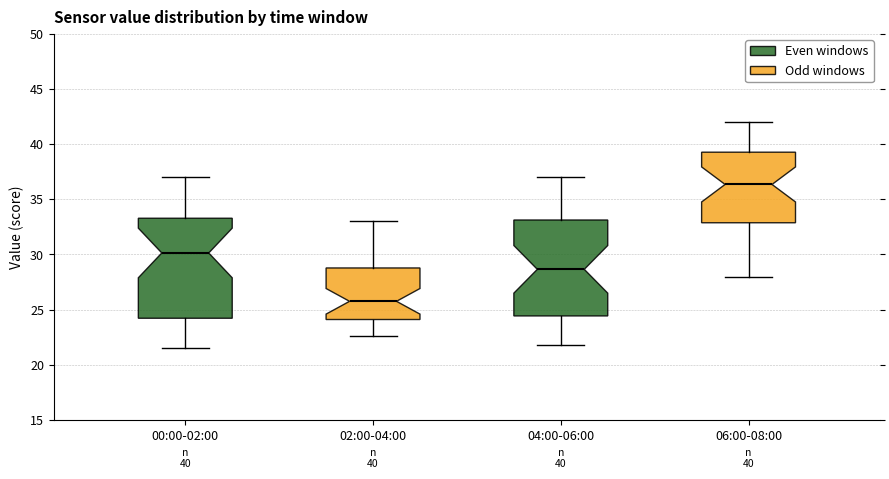

Which box has the lowest median line?

02:00-04:00